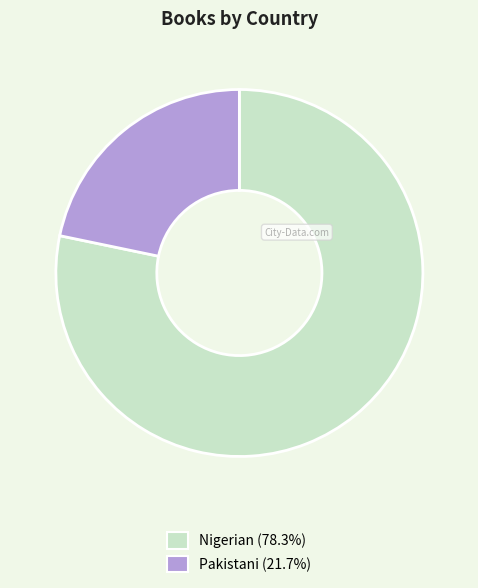

Does Pakistani account for over 50% of the chart?

No